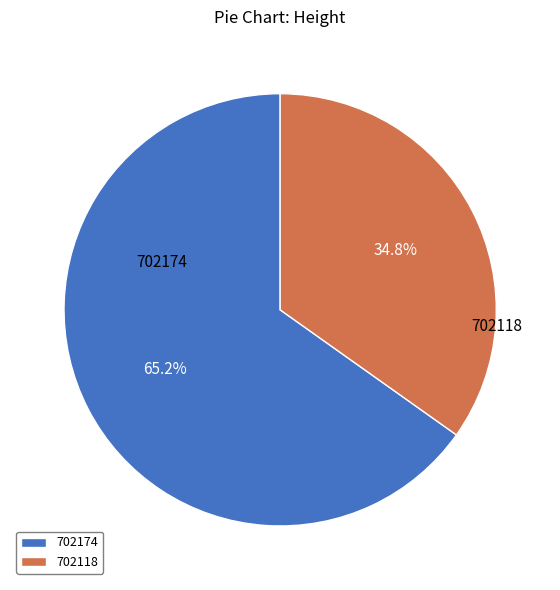

Does 702118 account for over 50% of the chart?

No